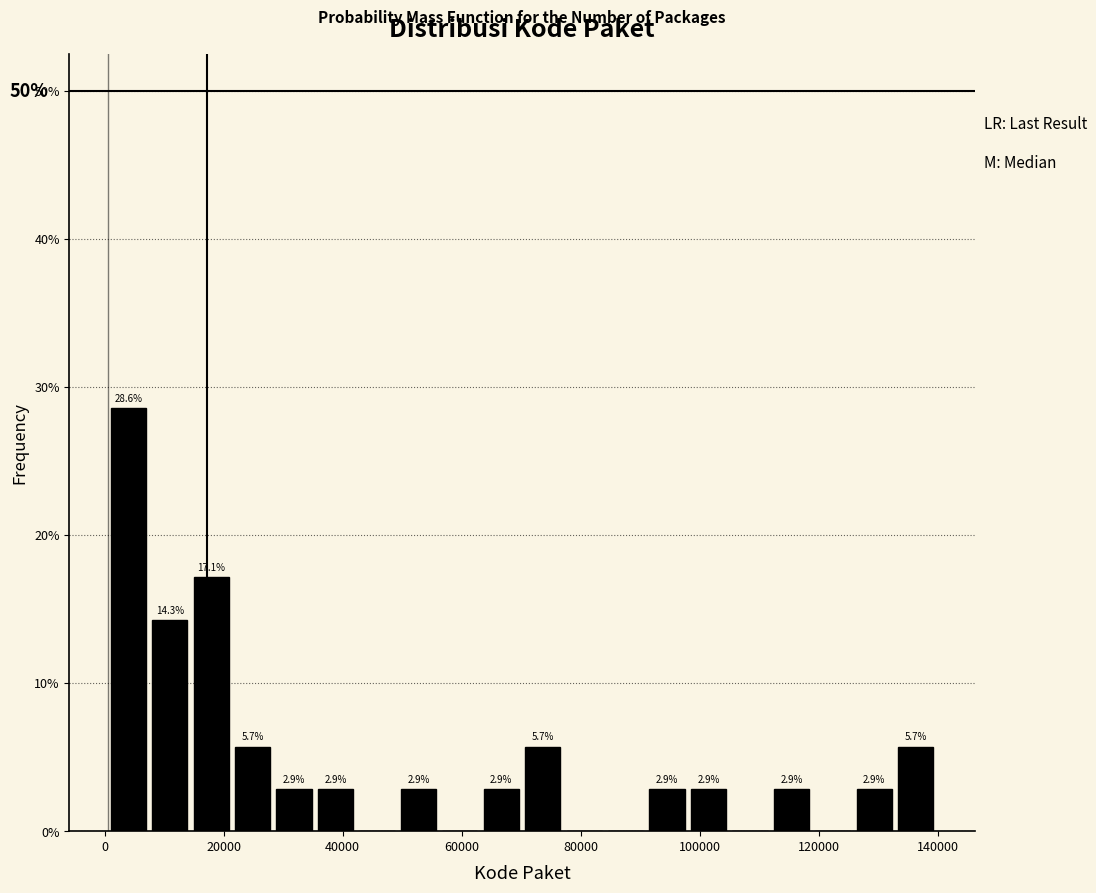

Read against the x-axis, roughly where is the centre of the tallest bar?

4000